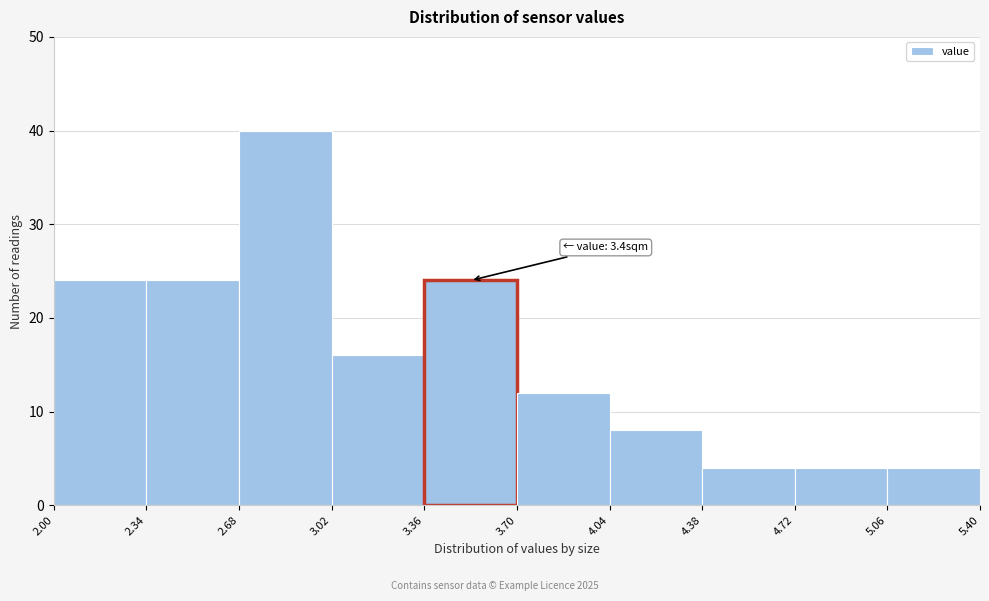

Which range on the x-axis has the tallest bar?

2.68 to 3.02